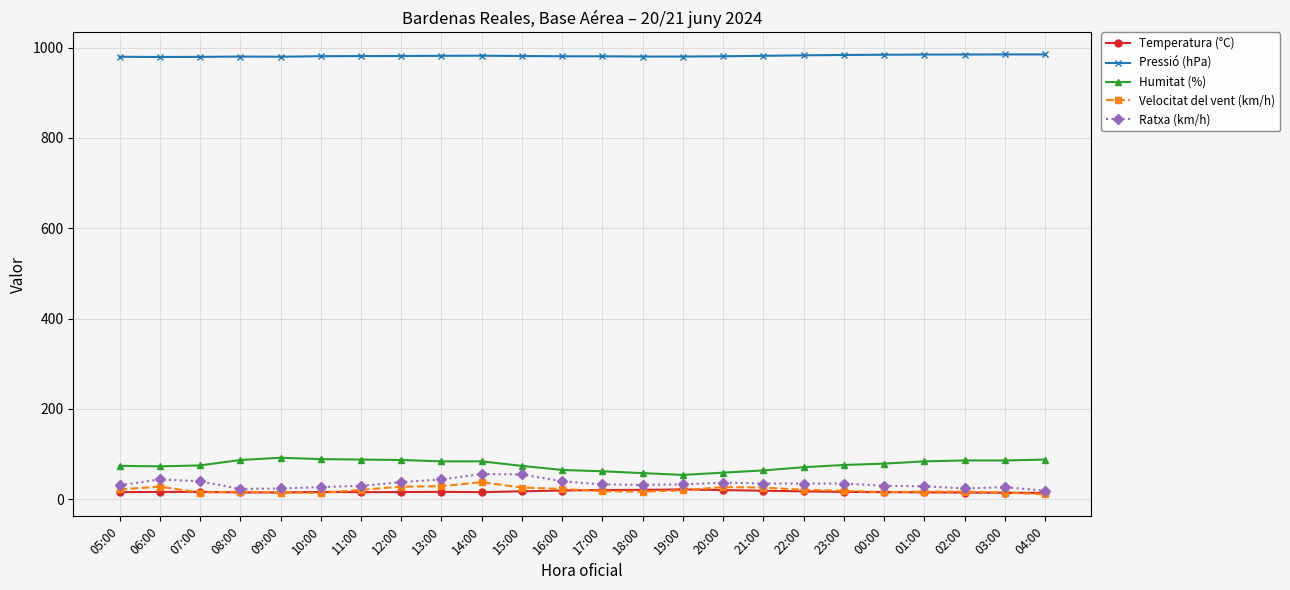

Is it true that Ratxa (km/h) equals 35.0 at 21:00?

True